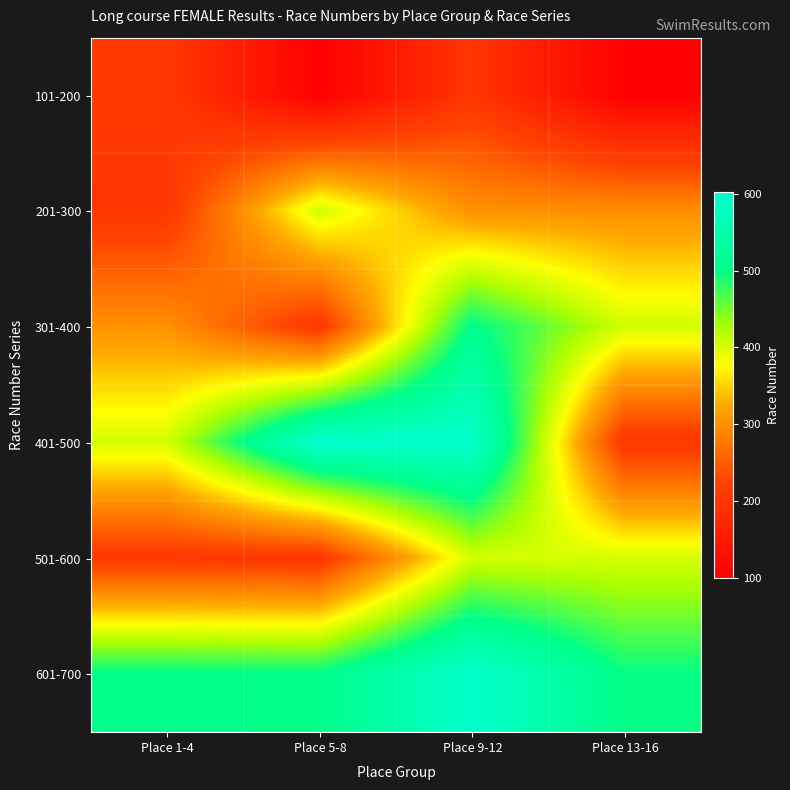

Which series has the largest total across all categories?

601-700